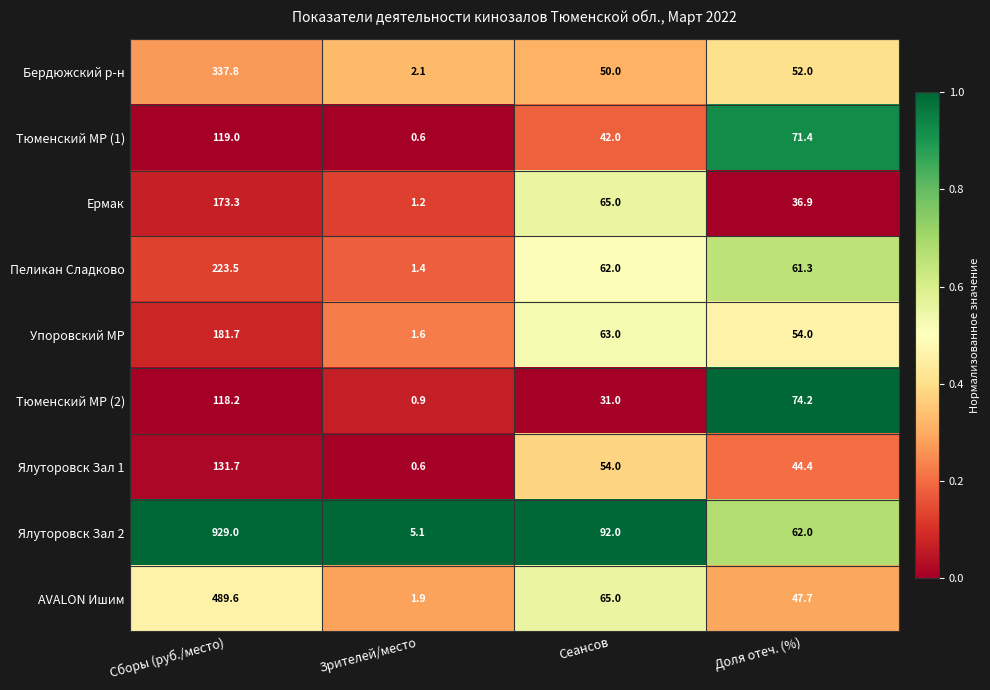

Which label corresponds to the largest value in the chart?

Сборы (руб./место)